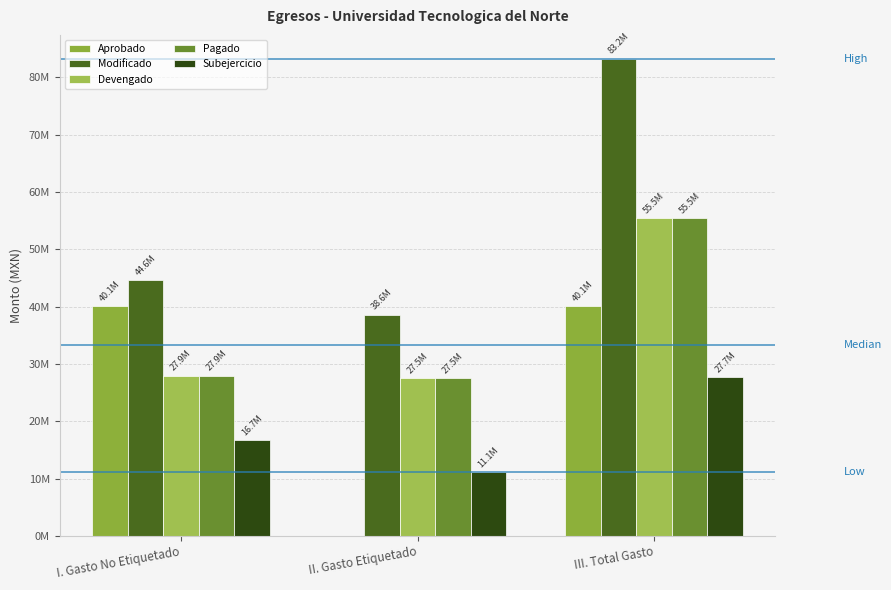

How many bars are there in each group?

5